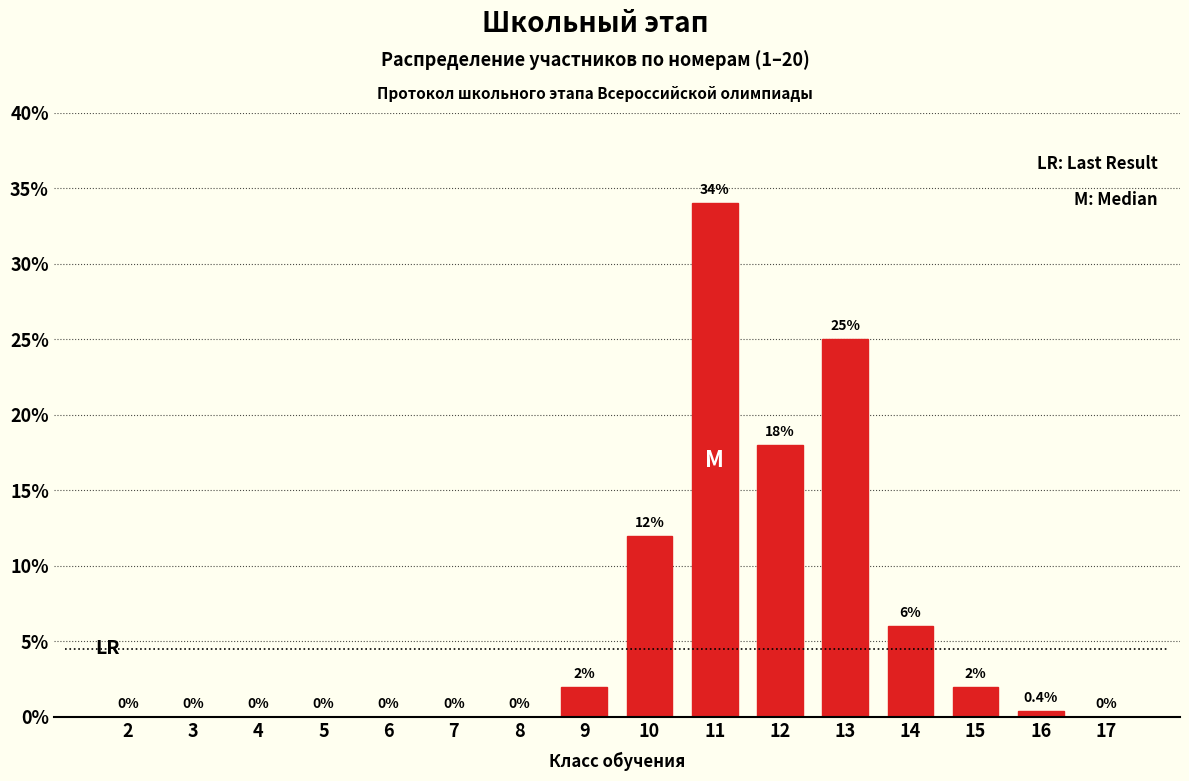

Reading left to right, what are all the values shown in this chart?

2=0.0	3=0.0	4=0.0	5=0.0	6=0.0	7=0.0	8=0.0	9=2.0	10=12.0	11=34.0	12=18.0	13=25.0	14=6.0	15=2.0	16=0.4	17=0.0